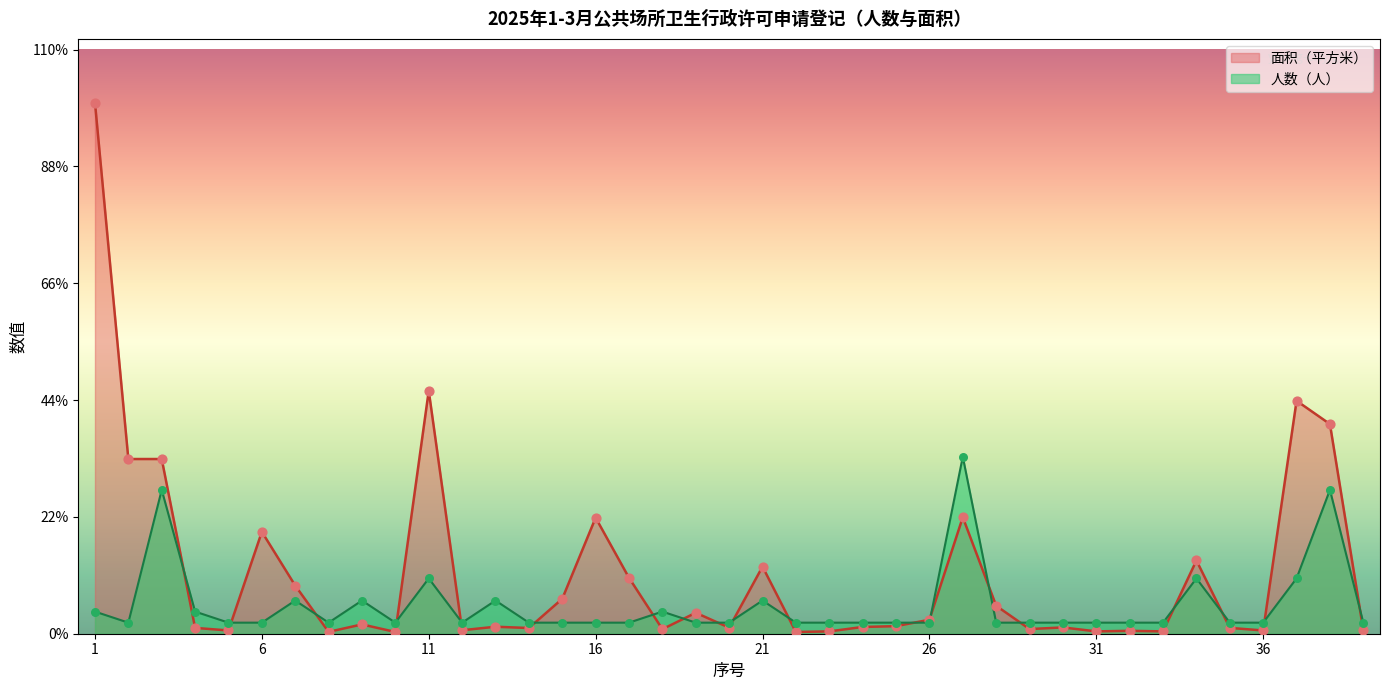

What is the total value across all series at 39?

1.3